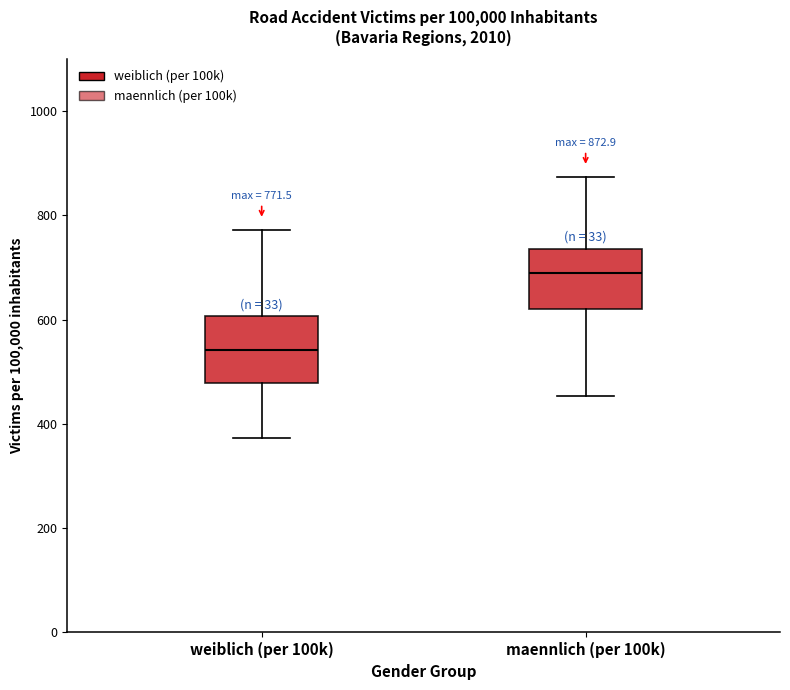

Which box has the lowest median line?

weiblich (per 100k)